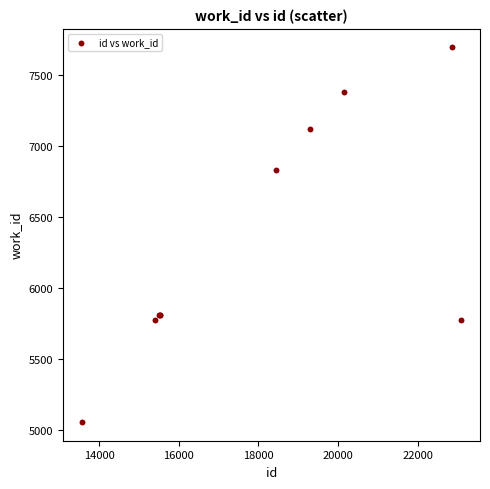

What Y value in the scatter plot is closest to 6375?

6833